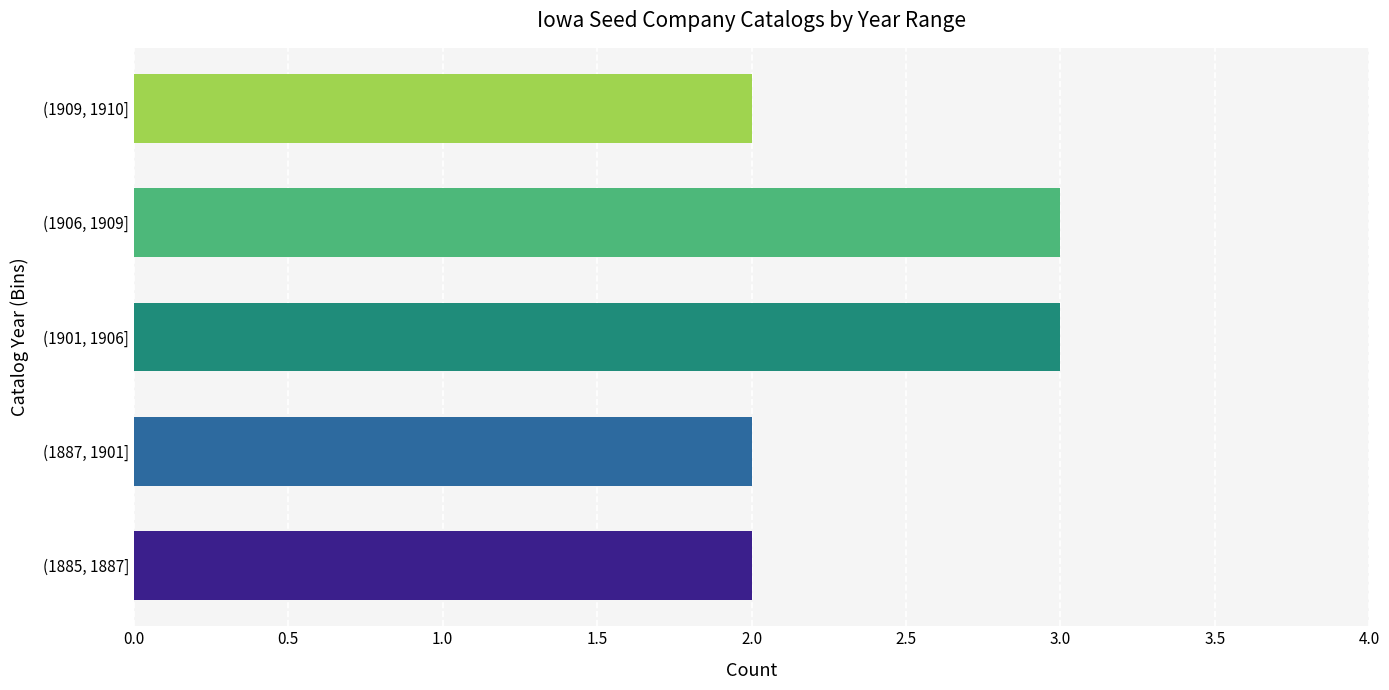

What is the greatest value displayed?

3